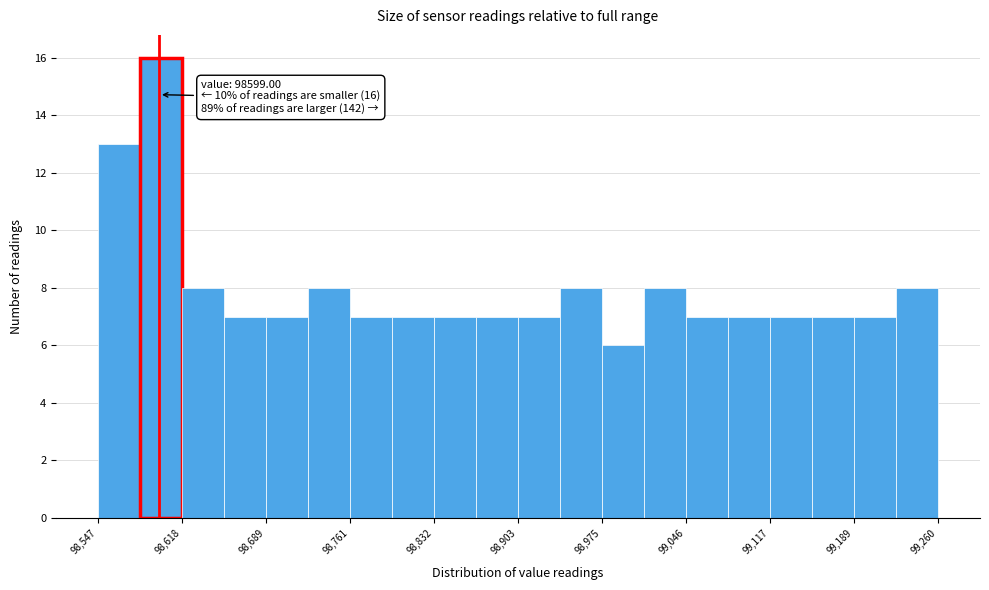

Read against the x-axis, roughly where is the centre of the tallest bar?

98600